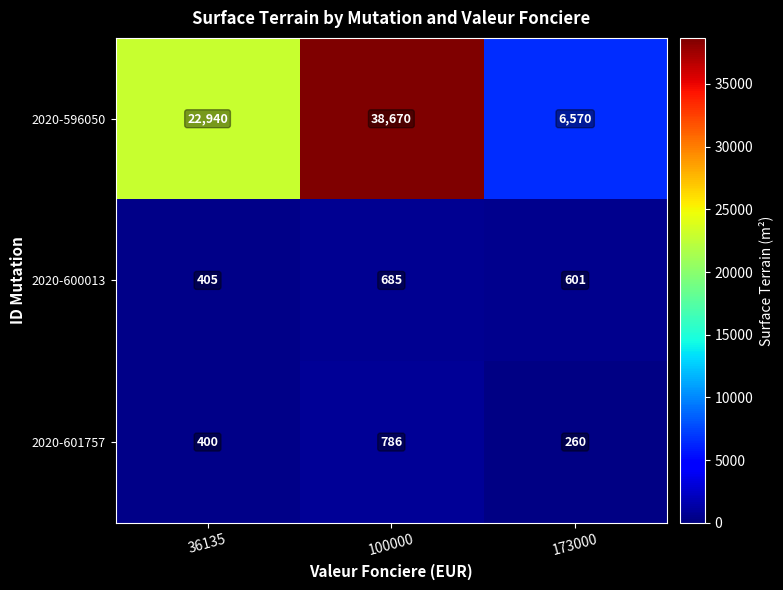

How many data points in 2020-596050 are less than 22940?

1